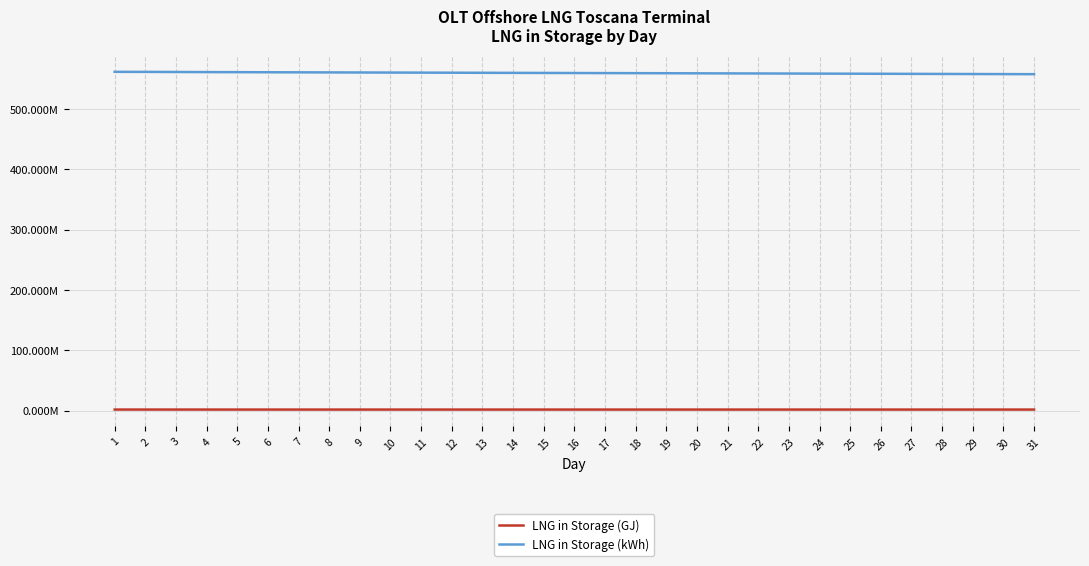

At which category is the sum across all series the highest?

1